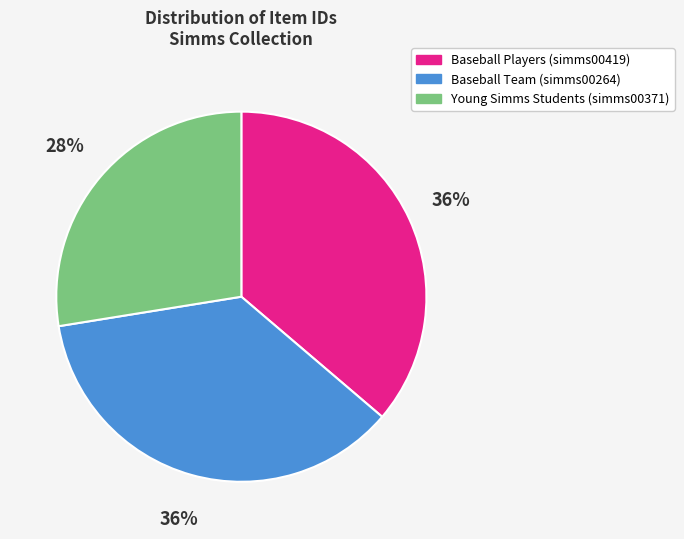

Do Baseball Team (simms00264) and Baseball Players (simms00419) together represent more than half of the pie?

Yes